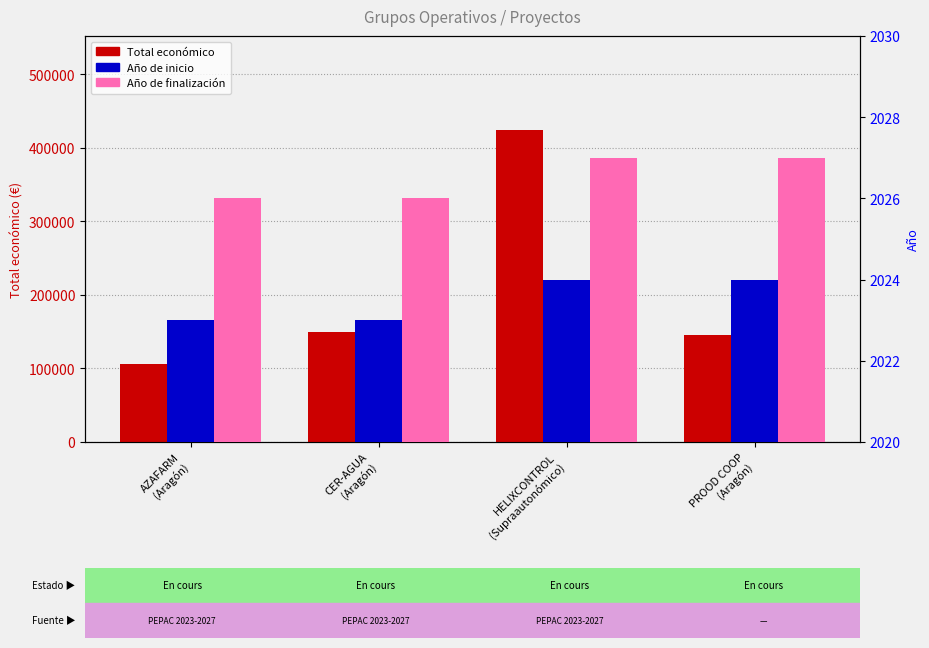

True or false: Total económico has a value of 60266 at PROOD COOP
(Aragón).

False